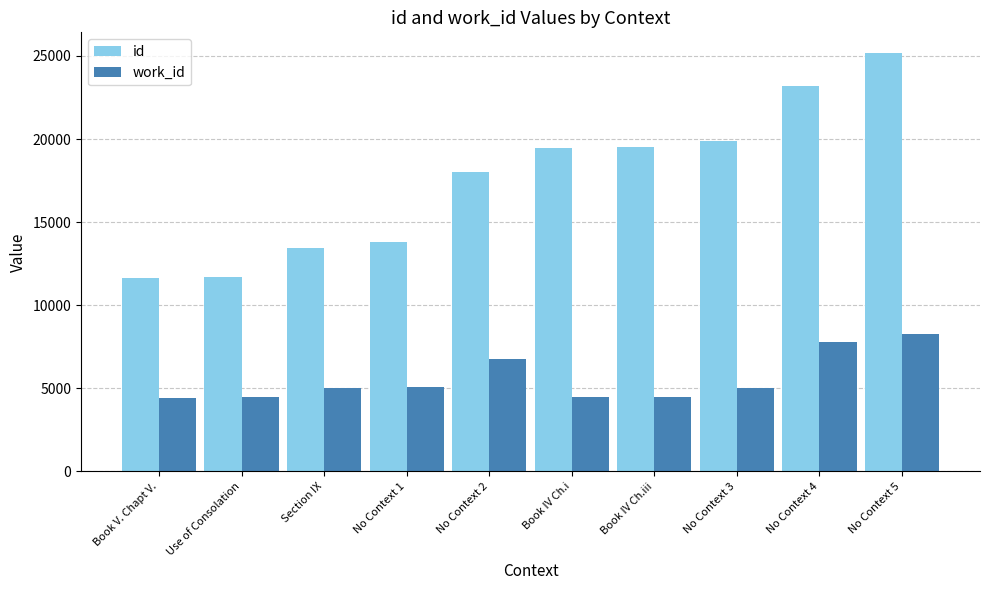

What is the difference between the highest and lowest values at No Context 1?

8684